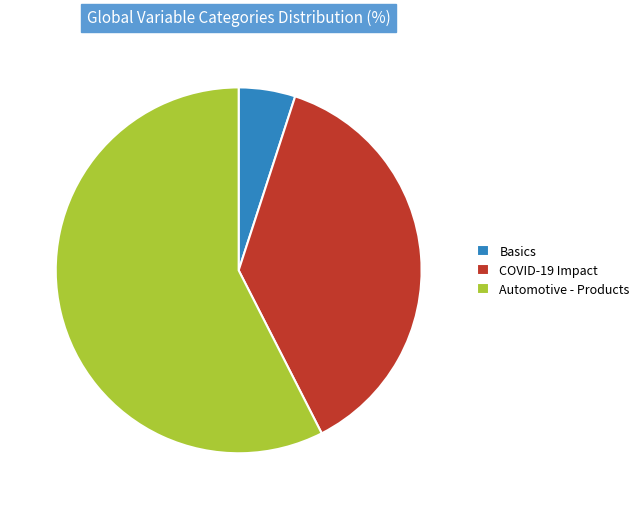

What is the ratio of the value at COVID-19 Impact to the value at Basics?

7.5